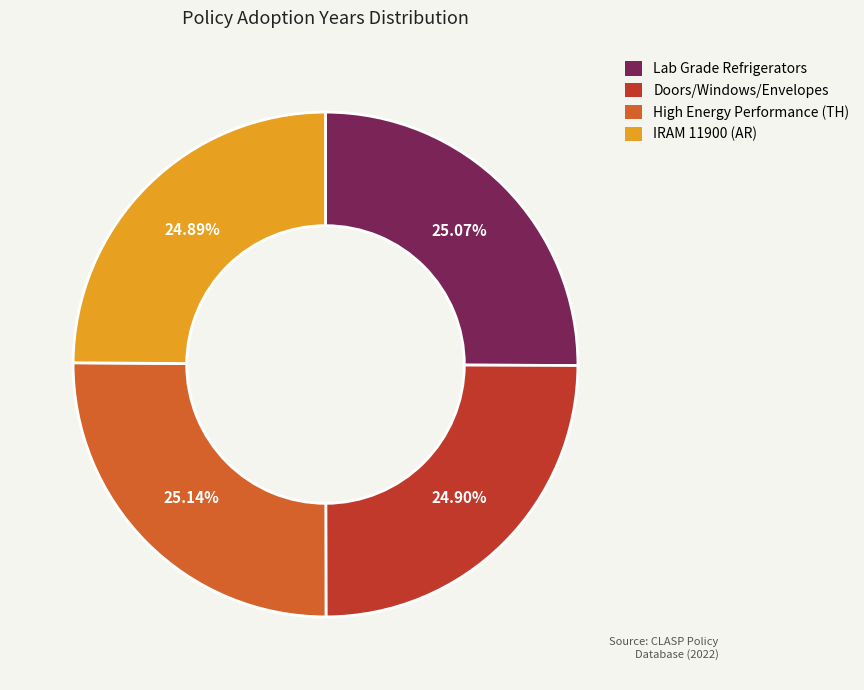

Approximately how many times larger is the value at Lab Grade Refrigerators compared to IRAM 11900 (AR)?

1.0